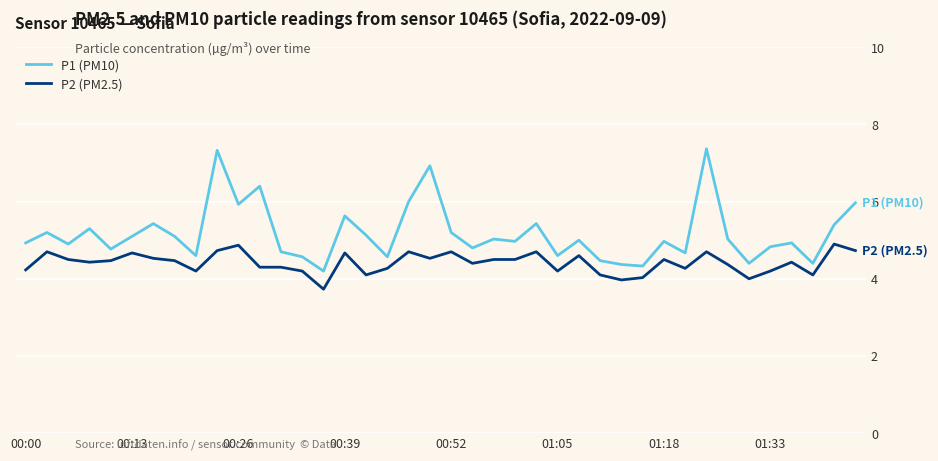

True or false: P1 (PM10) and P2 (PM2.5) intersect in this chart.

False